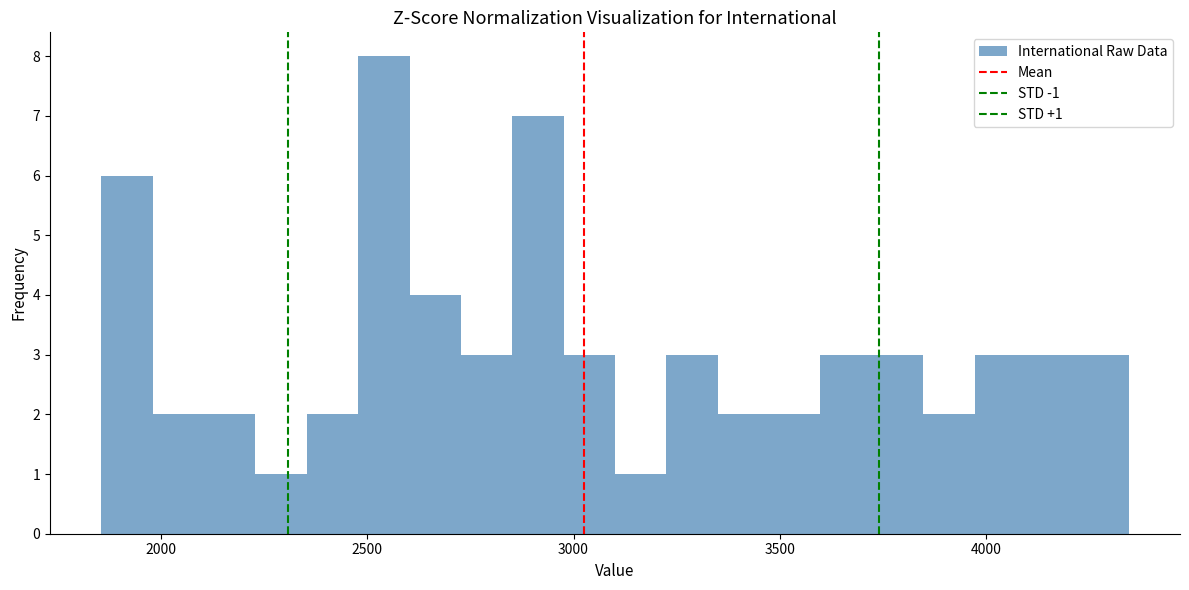

Around what value on the x-axis is the tallest bar? Give the approximate position of its centre, as read against the axis.

2550